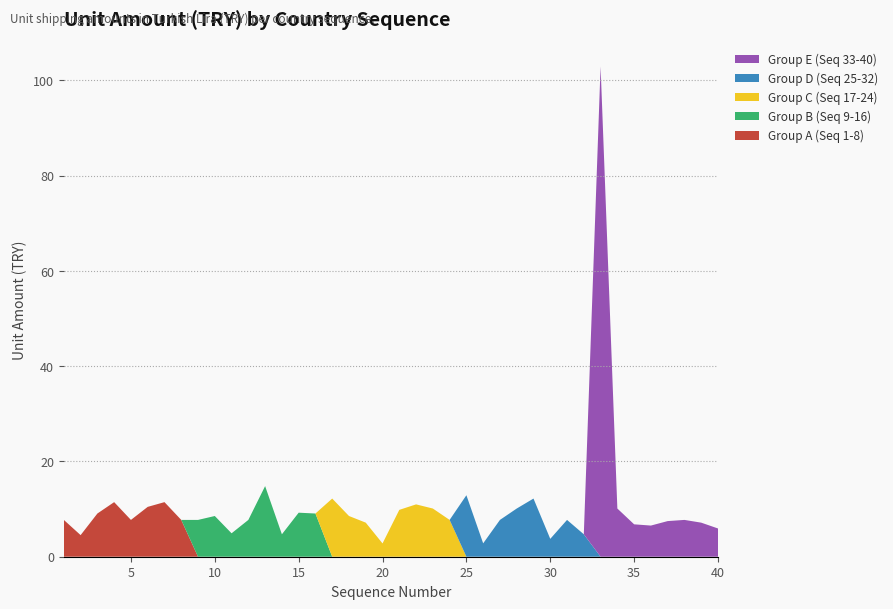

Reading left to right, extract all data points from this chart.

Group A (Seq 1-8): 7.7	4.5	9.1	11.5	7.7	10.5	11.5	7.7	0.0	0.0	0.0	0.0	0.0	0.0	0.0	0.0	0.0	0.0	0.0	0.0	0.0	0.0	0.0	0.0	0.0	0.0	0.0	0.0	0.0	0.0	0.0	0.0	0.0	0.0	0.0	0.0	0.0	0.0	0.0	0.0
Group B (Seq 9-16): 0.0	0.0	0.0	0.0	0.0	0.0	0.0	0.0	7.7	8.5	4.9	7.7	14.8	4.7	9.2	9.1	0.0	0.0	0.0	0.0	0.0	0.0	0.0	0.0	0.0	0.0	0.0	0.0	0.0	0.0	0.0	0.0	0.0	0.0	0.0	0.0	0.0	0.0	0.0	0.0
Group C (Seq 17-24): 0.0	0.0	0.0	0.0	0.0	0.0	0.0	0.0	0.0	0.0	0.0	0.0	0.0	0.0	0.0	0.0	12.2	8.5	7.2	2.8	9.8	11.0	10.1	7.7	0.0	0.0	0.0	0.0	0.0	0.0	0.0	0.0	0.0	0.0	0.0	0.0	0.0	0.0	0.0	0.0
Group D (Seq 25-32): 0.0	0.0	0.0	0.0	0.0	0.0	0.0	0.0	0.0	0.0	0.0	0.0	0.0	0.0	0.0	0.0	0.0	0.0	0.0	0.0	0.0	0.0	0.0	0.0	12.9	2.8	7.7	10.1	12.2	3.8	7.7	4.7	0.0	0.0	0.0	0.0	0.0	0.0	0.0	0.0
Group E (Seq 33-40): 0.0	0.0	0.0	0.0	0.0	0.0	0.0	0.0	0.0	0.0	0.0	0.0	0.0	0.0	0.0	0.0	0.0	0.0	0.0	0.0	0.0	0.0	0.0	0.0	0.0	0.0	0.0	0.0	0.0	0.0	0.0	0.0	102.9	10.1	6.8	6.5	7.5	7.7	7.2	5.9